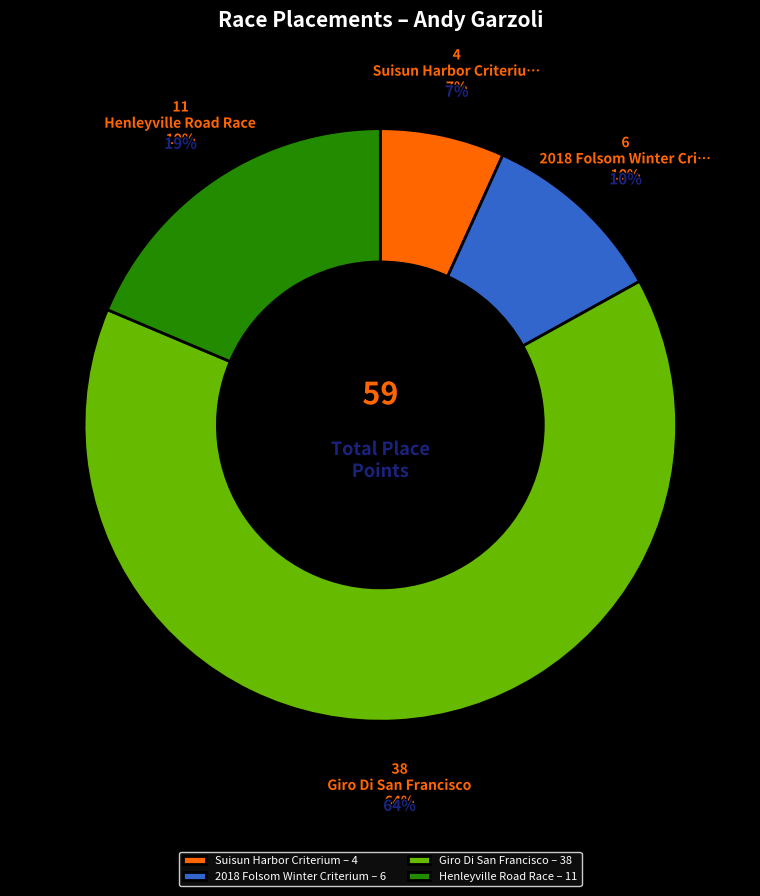

Does Suisun Harbor Criterium account for over 50% of the chart?

No